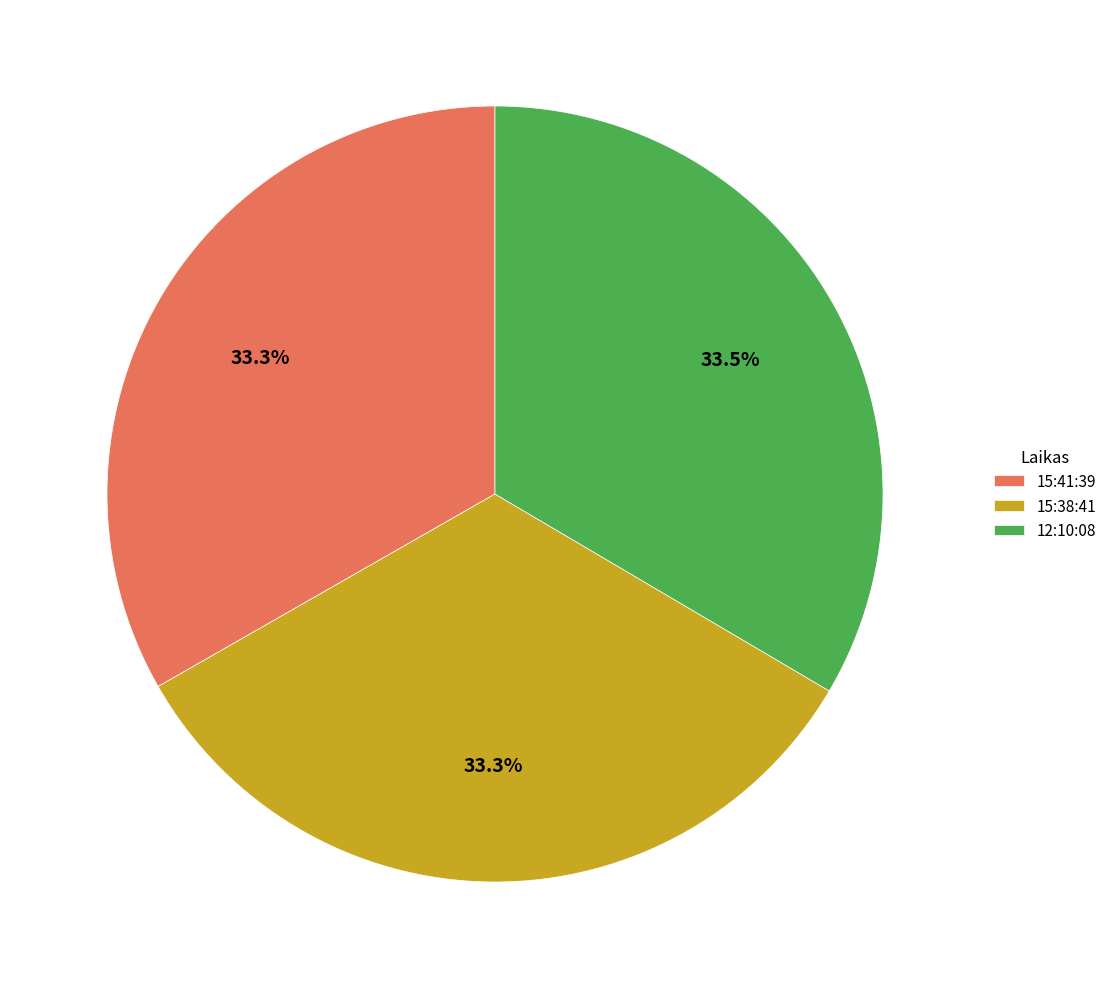

What portion of the pie excludes 12:10:08?

66.5%